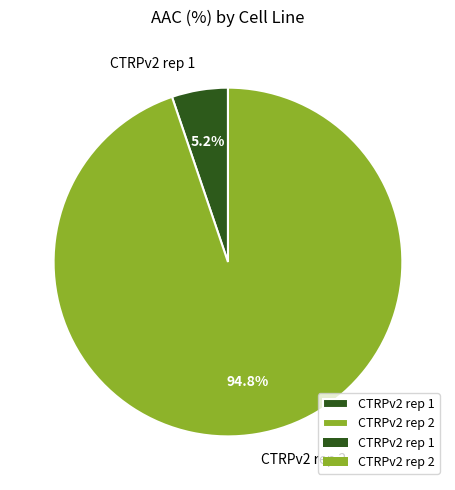

How many slices are in this pie chart?

2